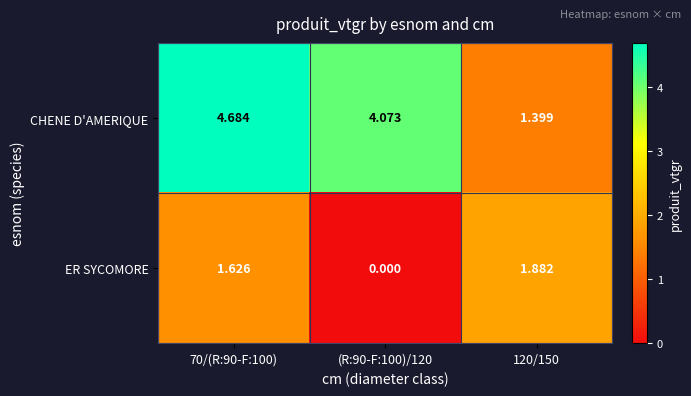

List the series in order of their peak value, lowest first.

ER SYCOMORE, CHENE D'AMERIQUE